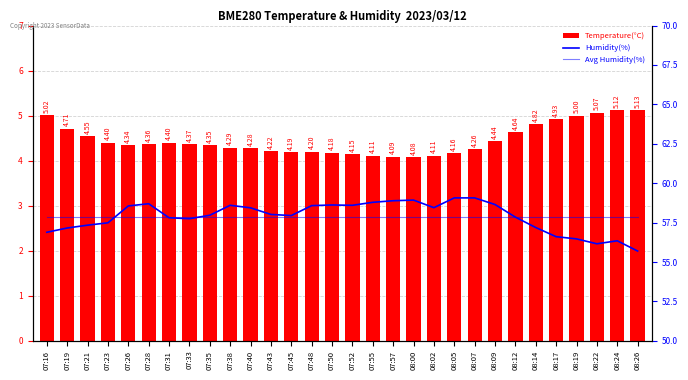

At which label does Humidity(%) reach its peak?

08:05